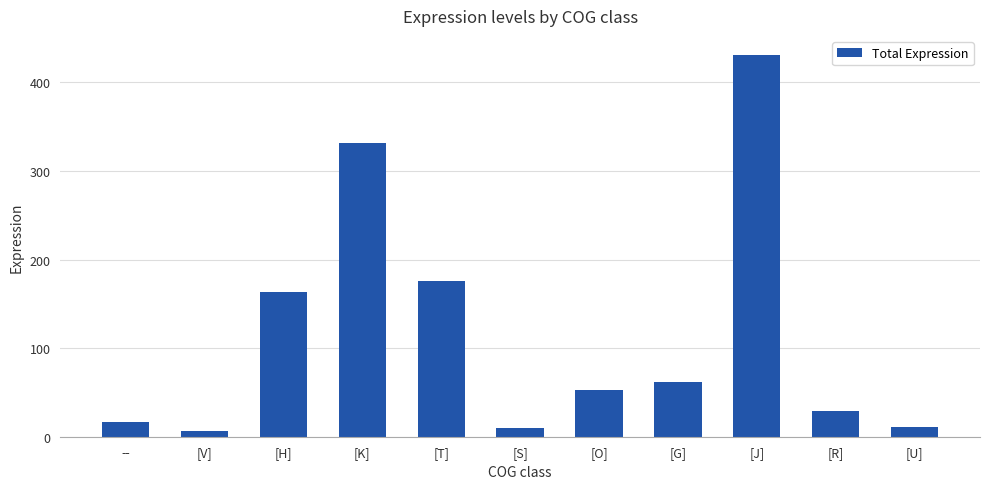

Does the chart contain any negative values?

No